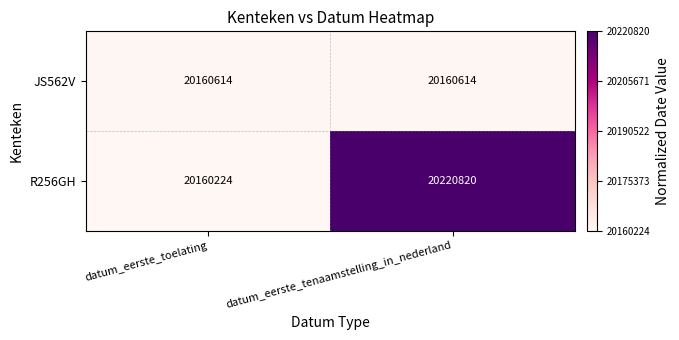

The value of R256GH at datum_eerste_toelating is 20160224. True or false?

True